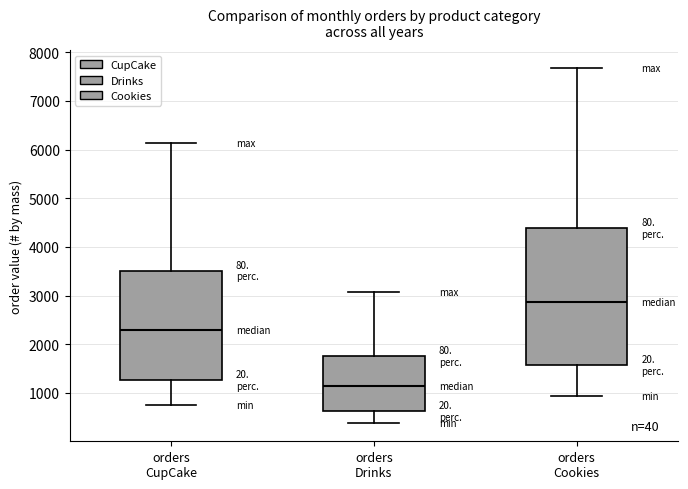

Which box's median line is the highest?

orders Cookies